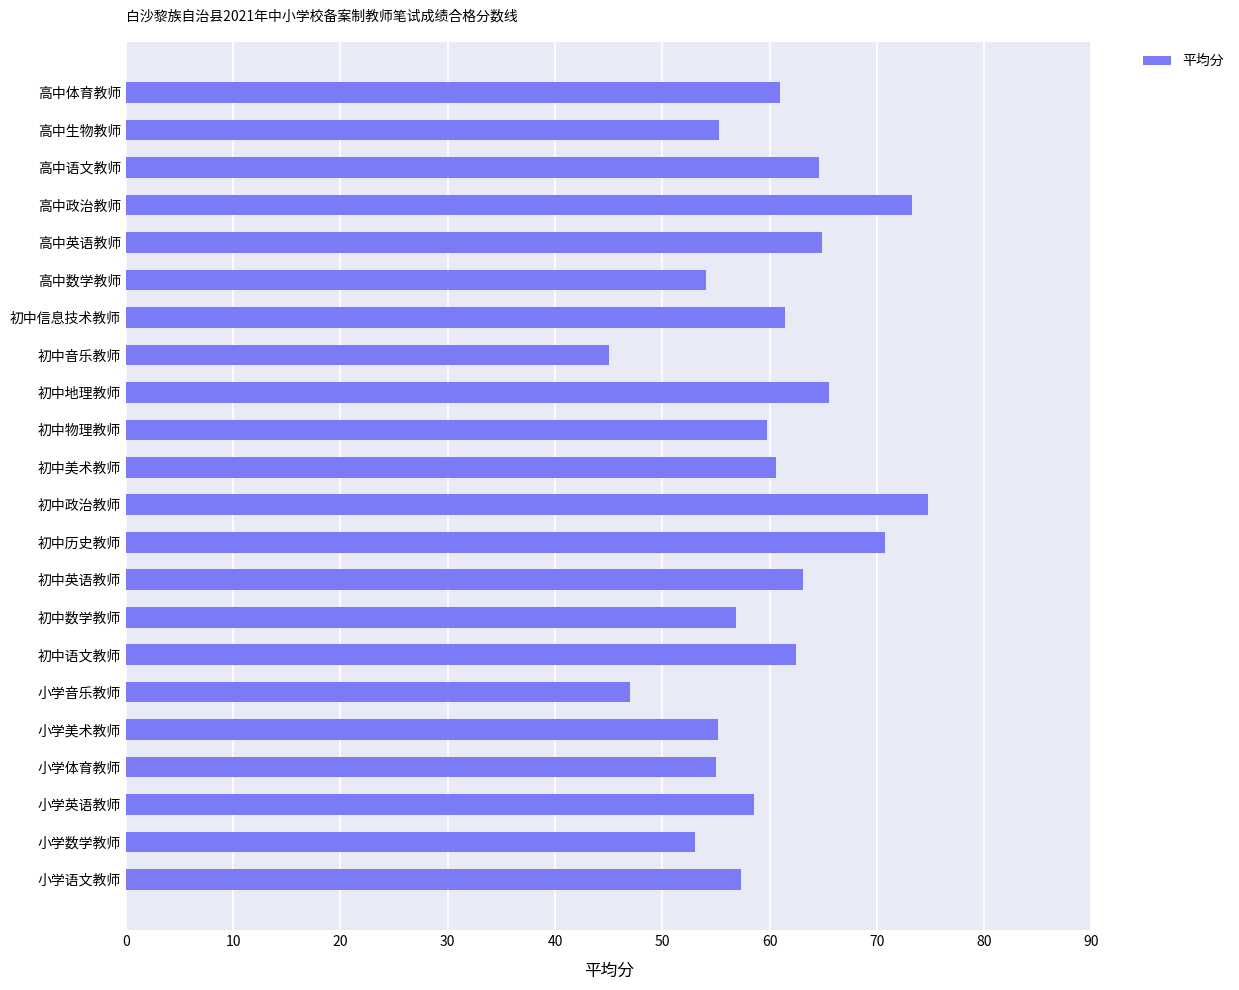

What value does the data have at 高中语文教师?

64.6